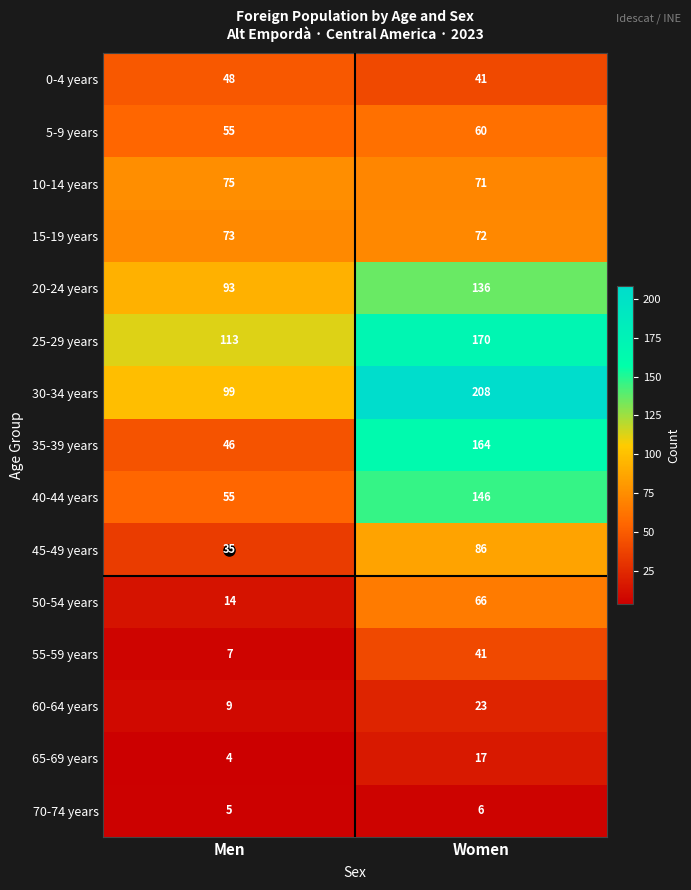

What value does the 0-4 years series have at Men?

48